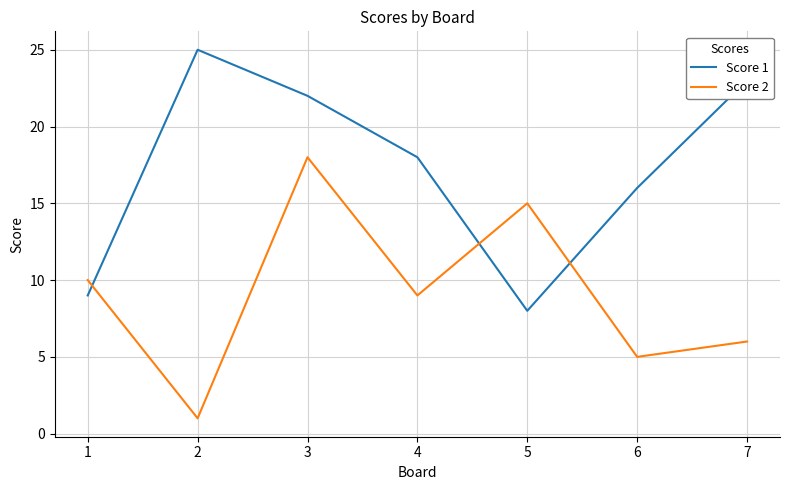

Is it true that Score 1 equals 22 at 3?

True